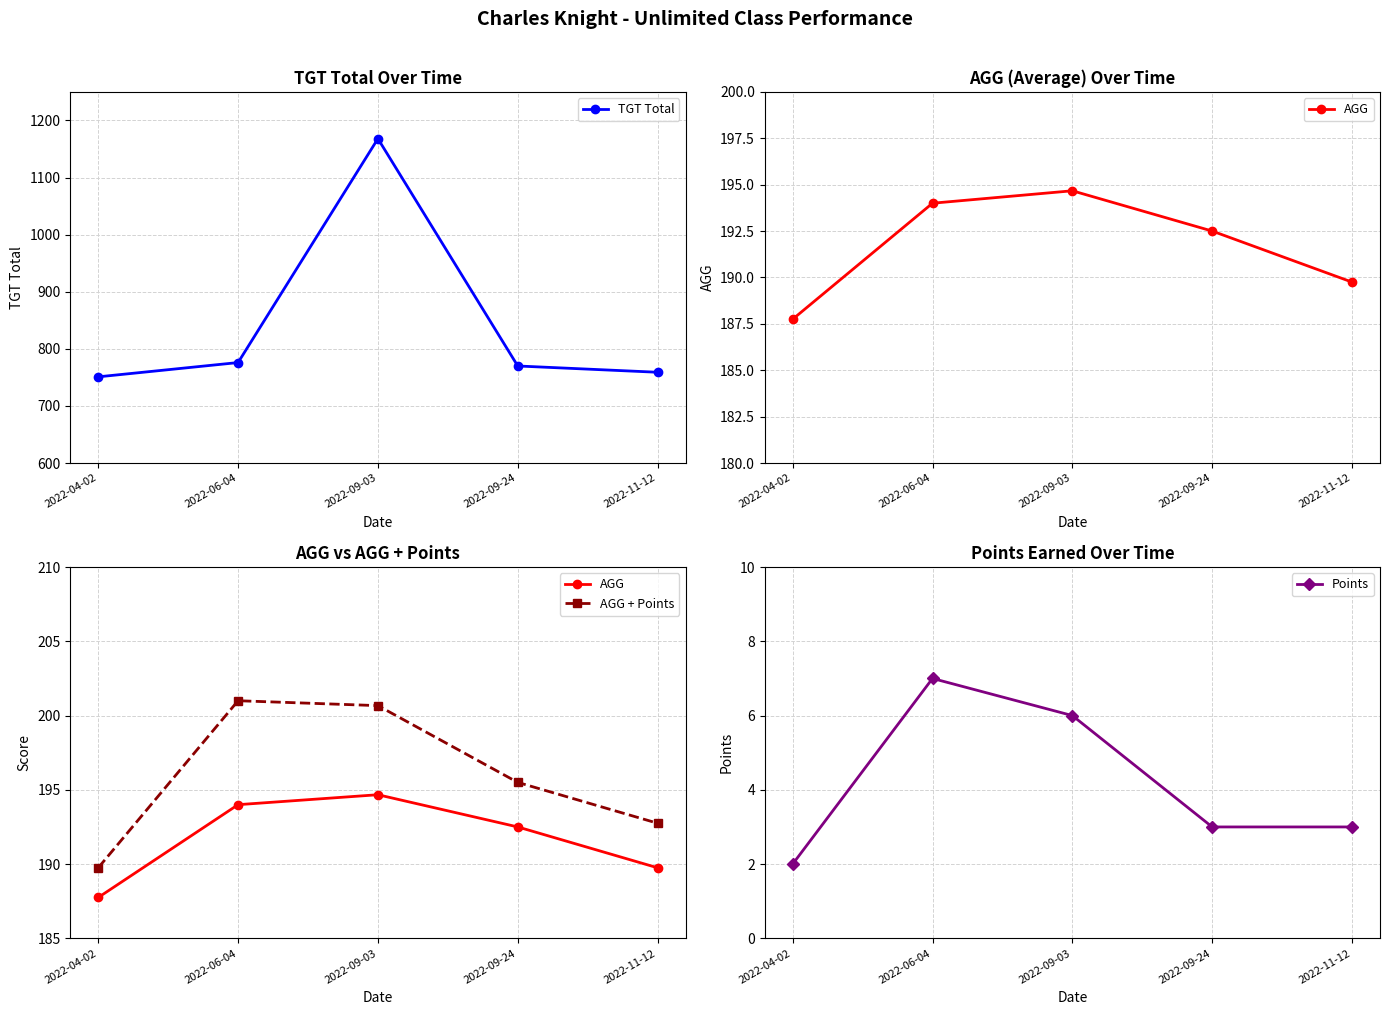

How many data points in AGG are above 192?

3